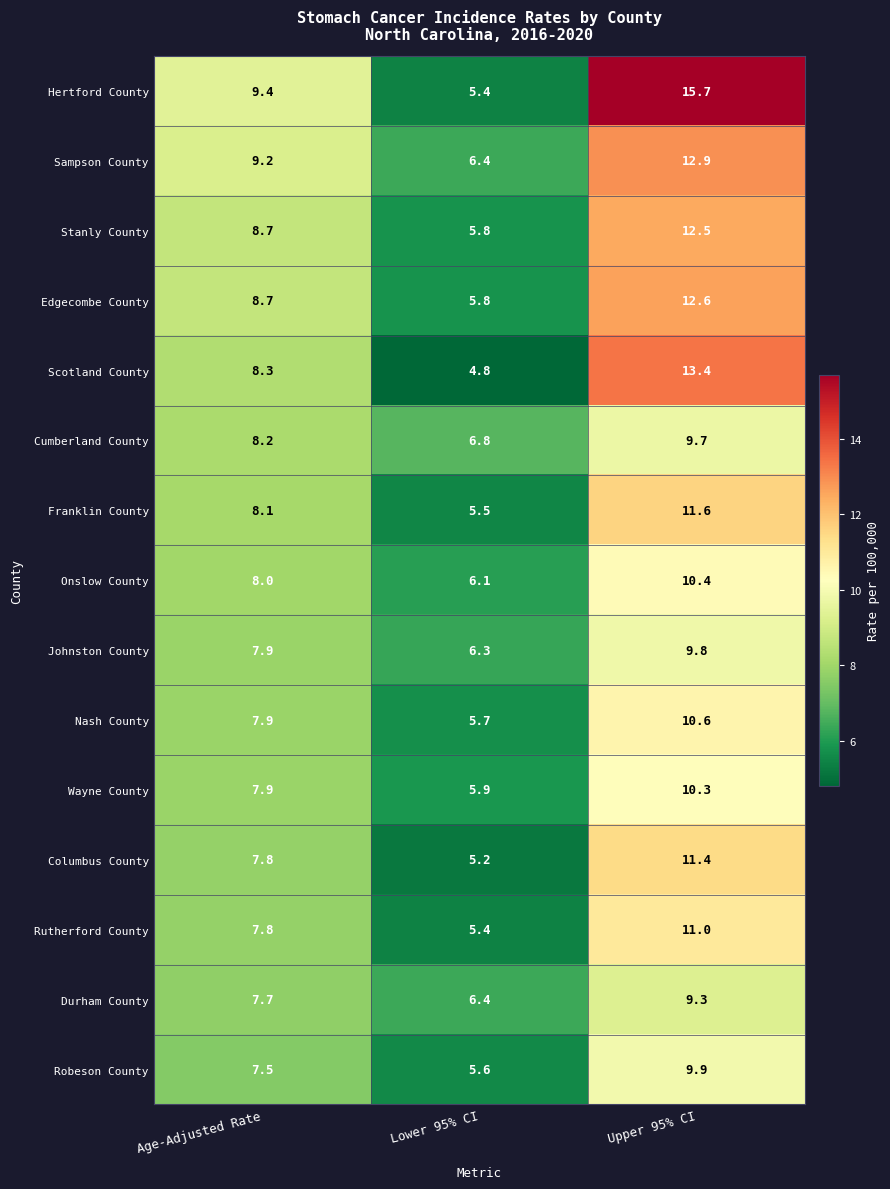

True or false: Stanly County has a value of 9.6 at Lower 95% CI.

False